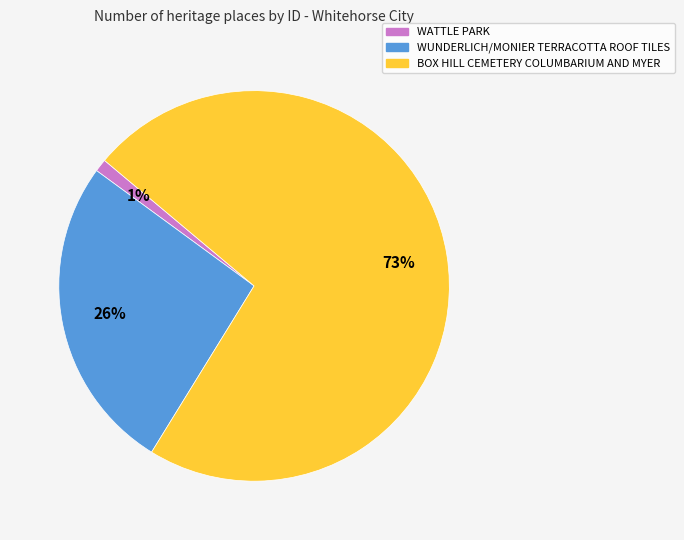

Which category has the smallest portion of the pie?

WATTLE PARK